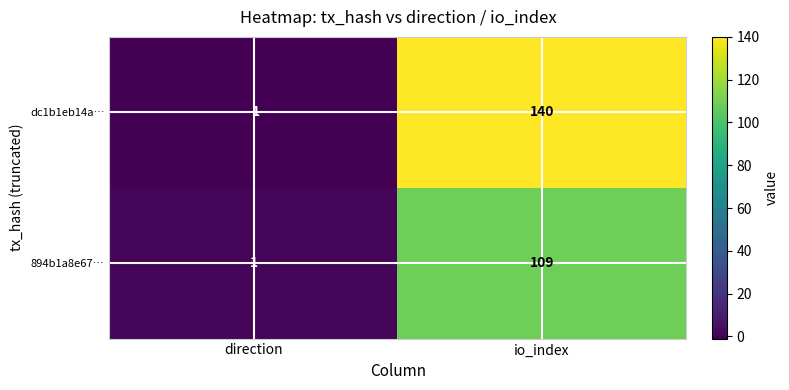

Between direction and io_index, which series saw the biggest shift?

dc1b1eb14a…